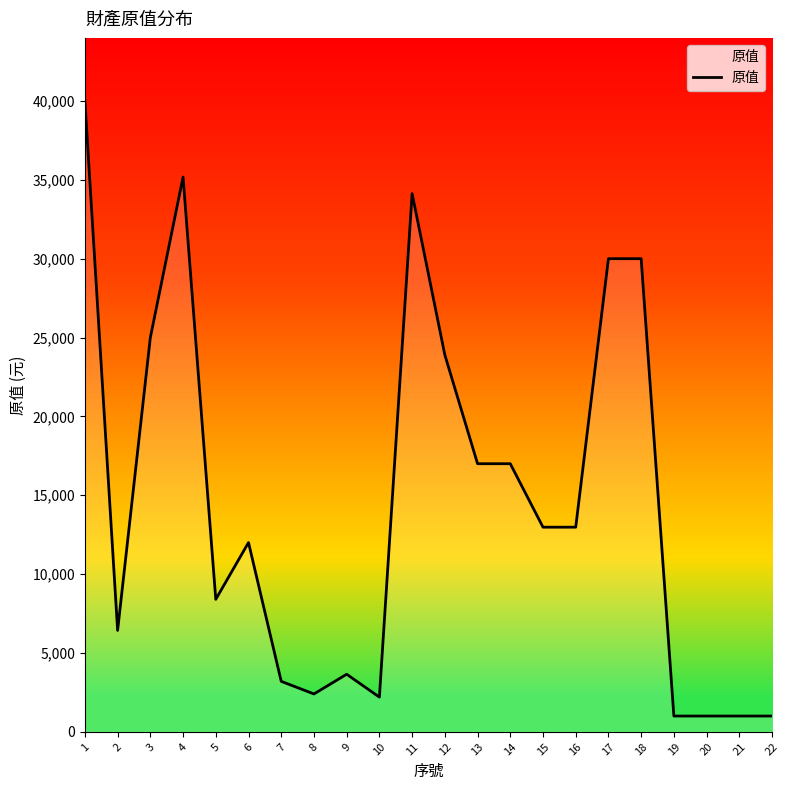

Which has a higher value, 3 or 10?

3